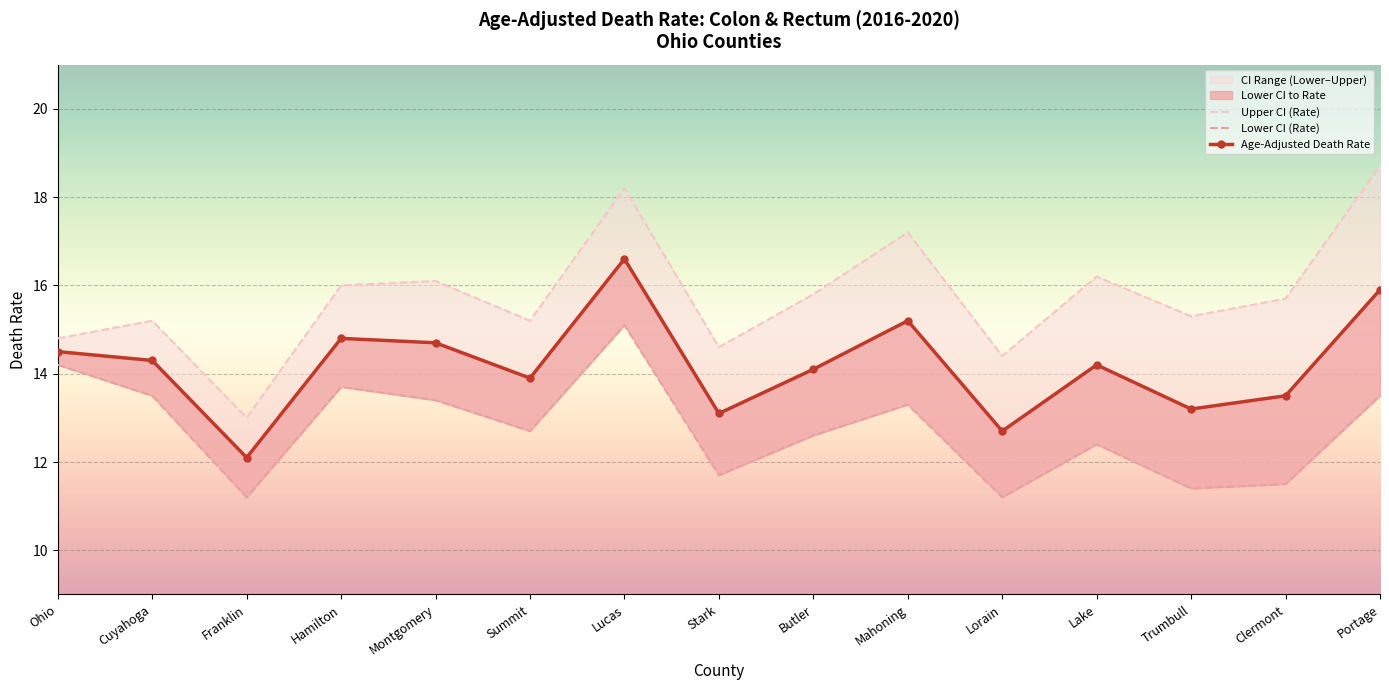

What is the difference between the highest and lowest values at Summit?

2.5